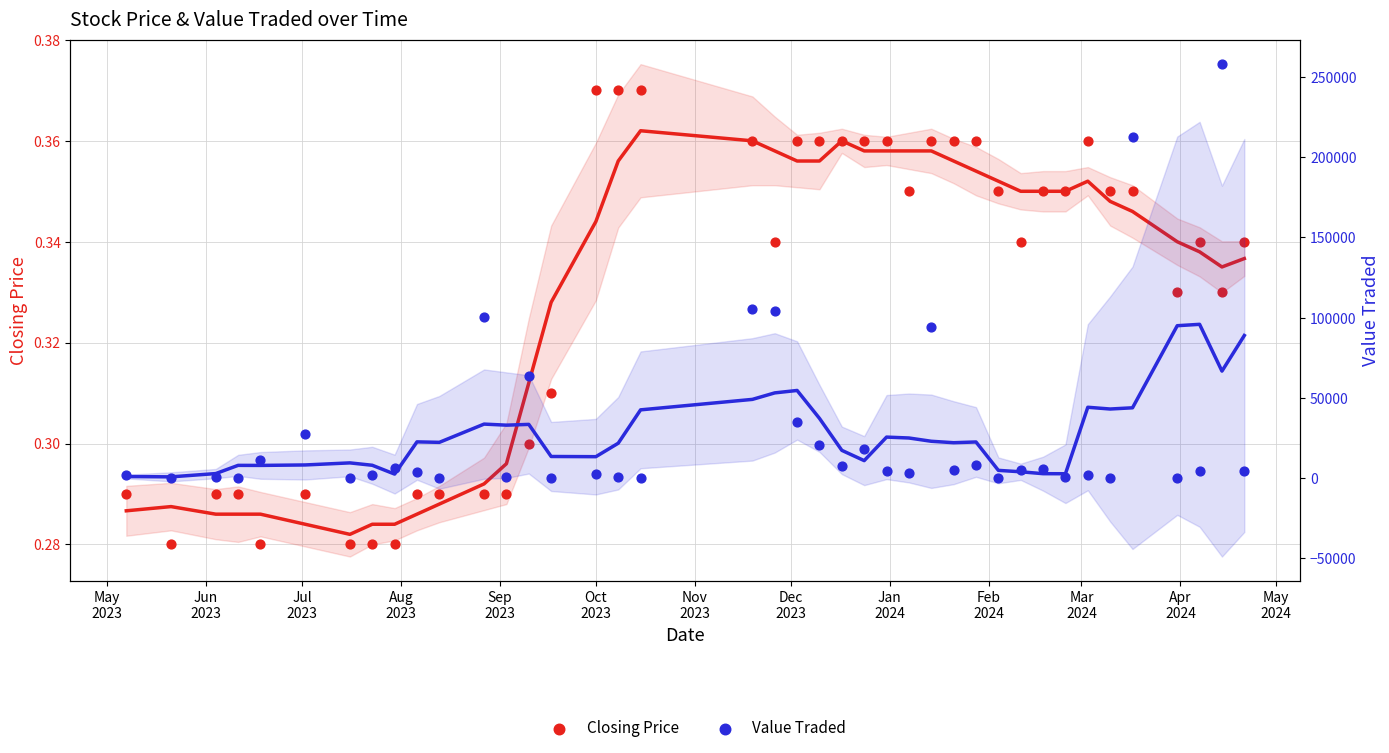

Is the value of Closing Price at 27 greater than the value of Value Traded at 17?

No